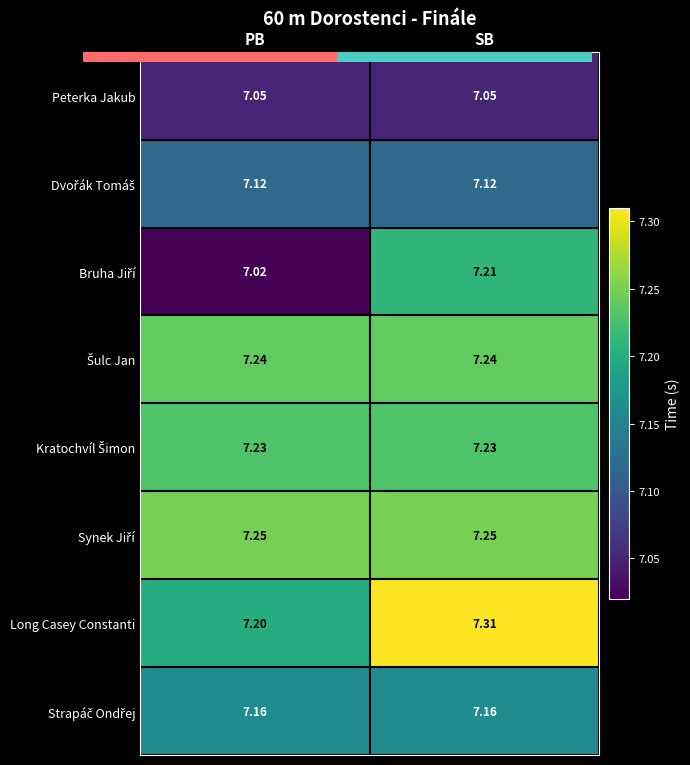

What is the sum of the Kratochvíl Šimon values at SB and PB?

14.5